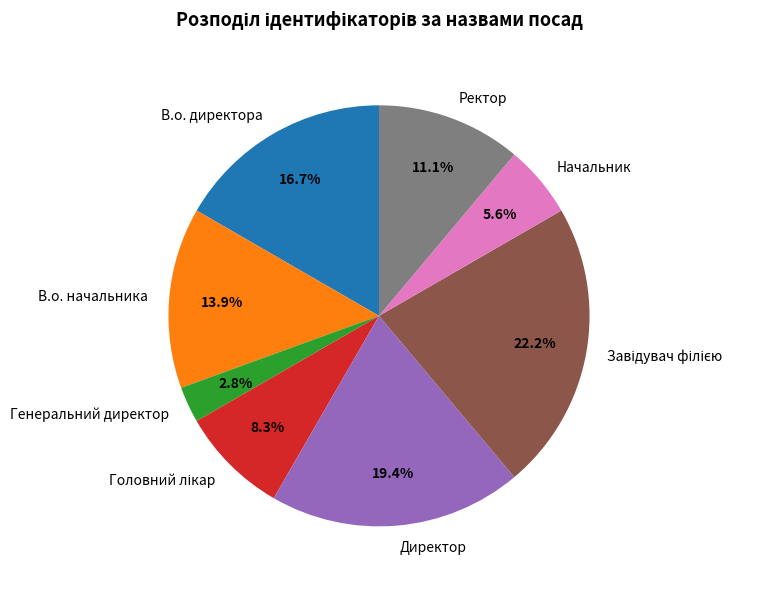

To the nearest percent, what portion does Начальник represent?

6%